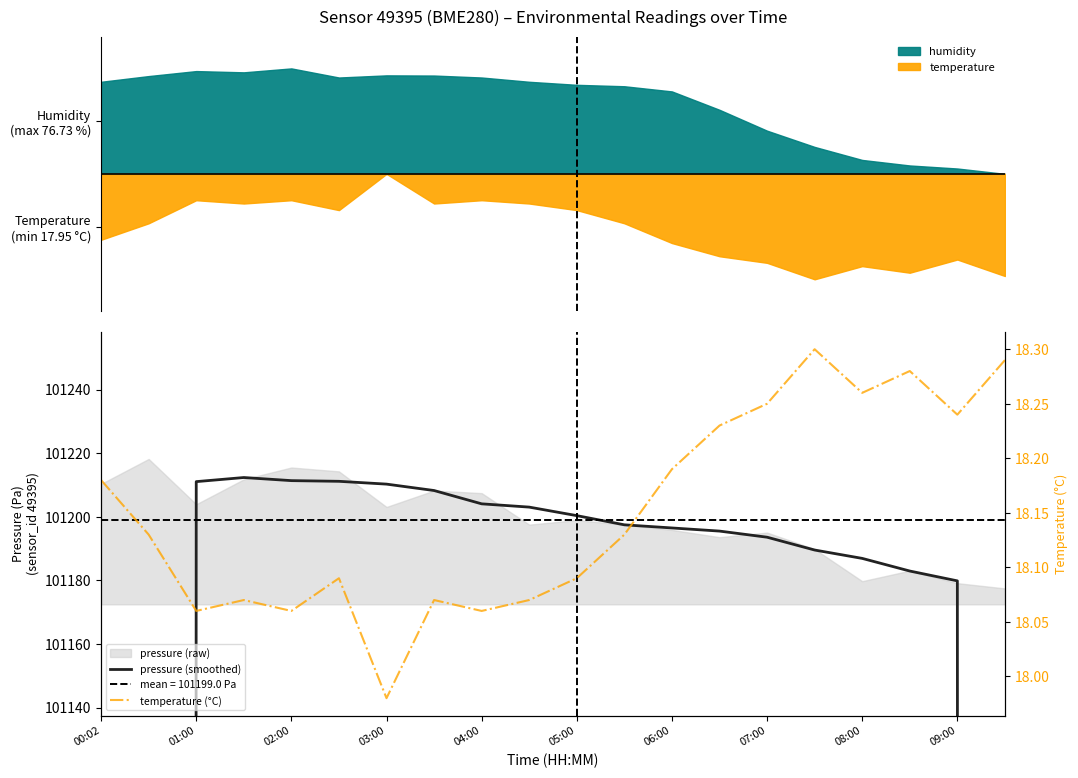

What is the value of the pressure (smoothed) point at the 5th from the left?

101211.4